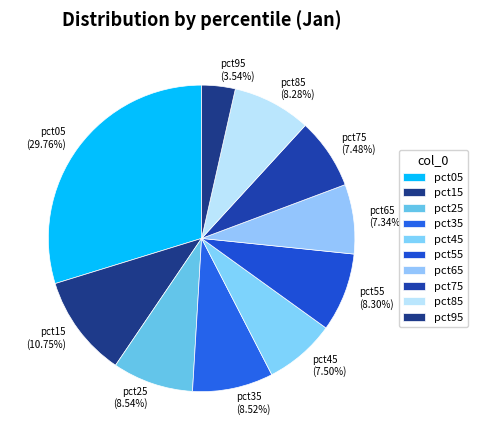

Is the sum of pct35 and pct45 greater than half?

No